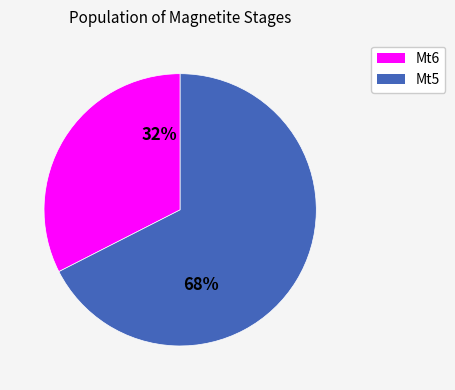

Combined, do Mt5 and Mt6 account for over 50%?

Yes